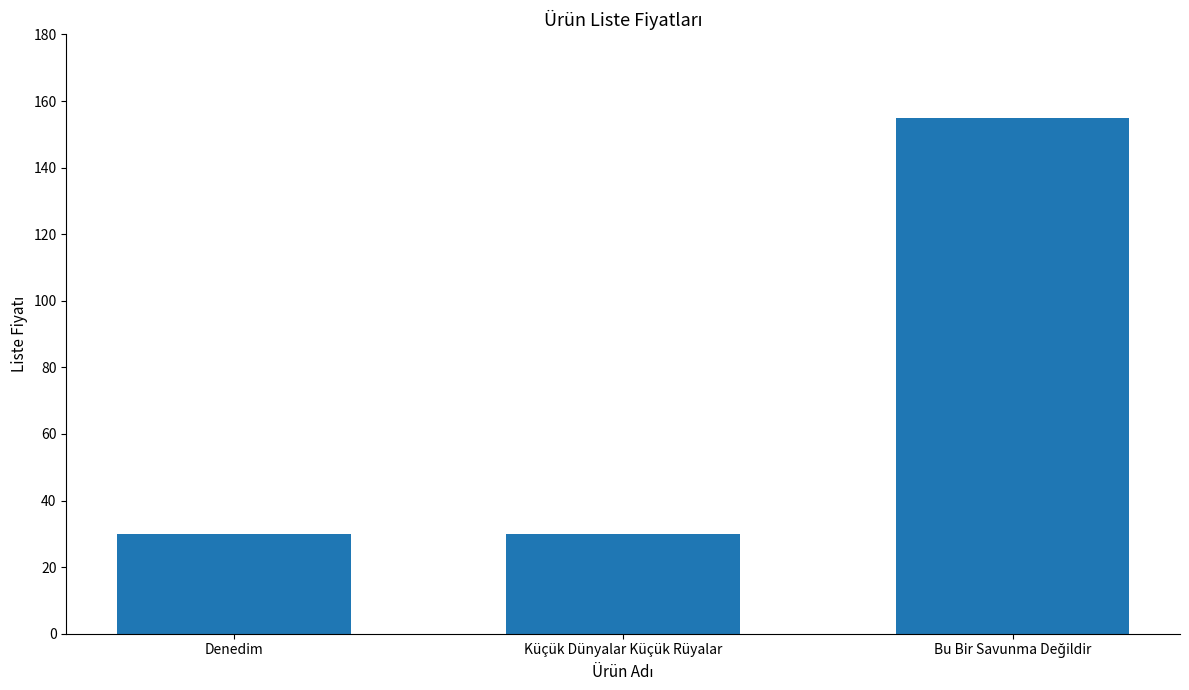

How many bars are there in total?

3